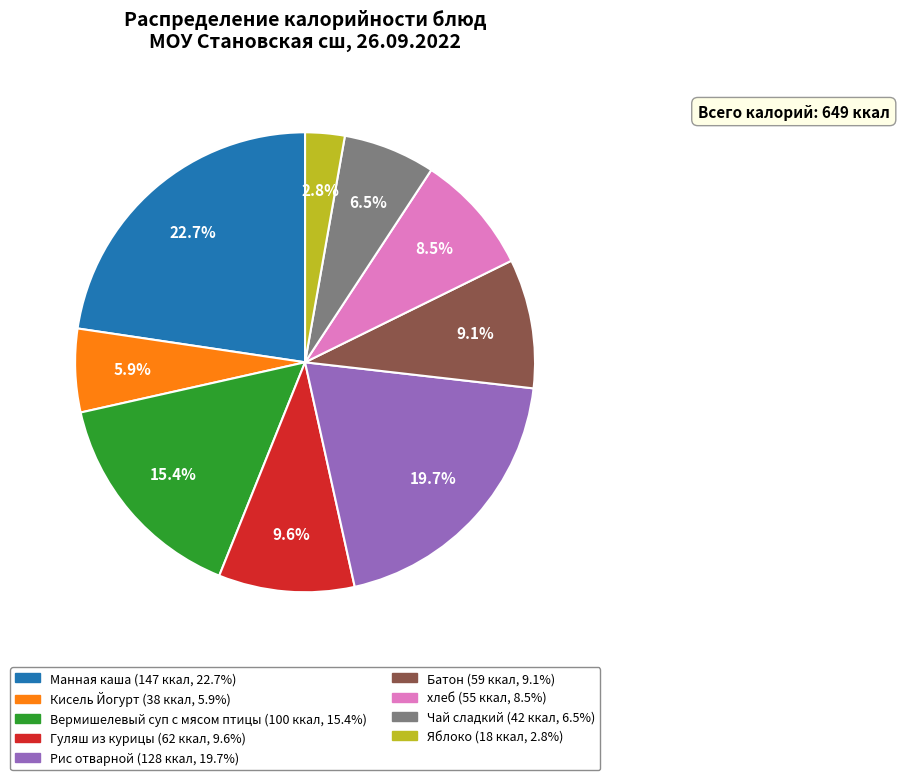

To the nearest percent, what is the difference between the хлеб and Чай сладкий slice percentages?

2%